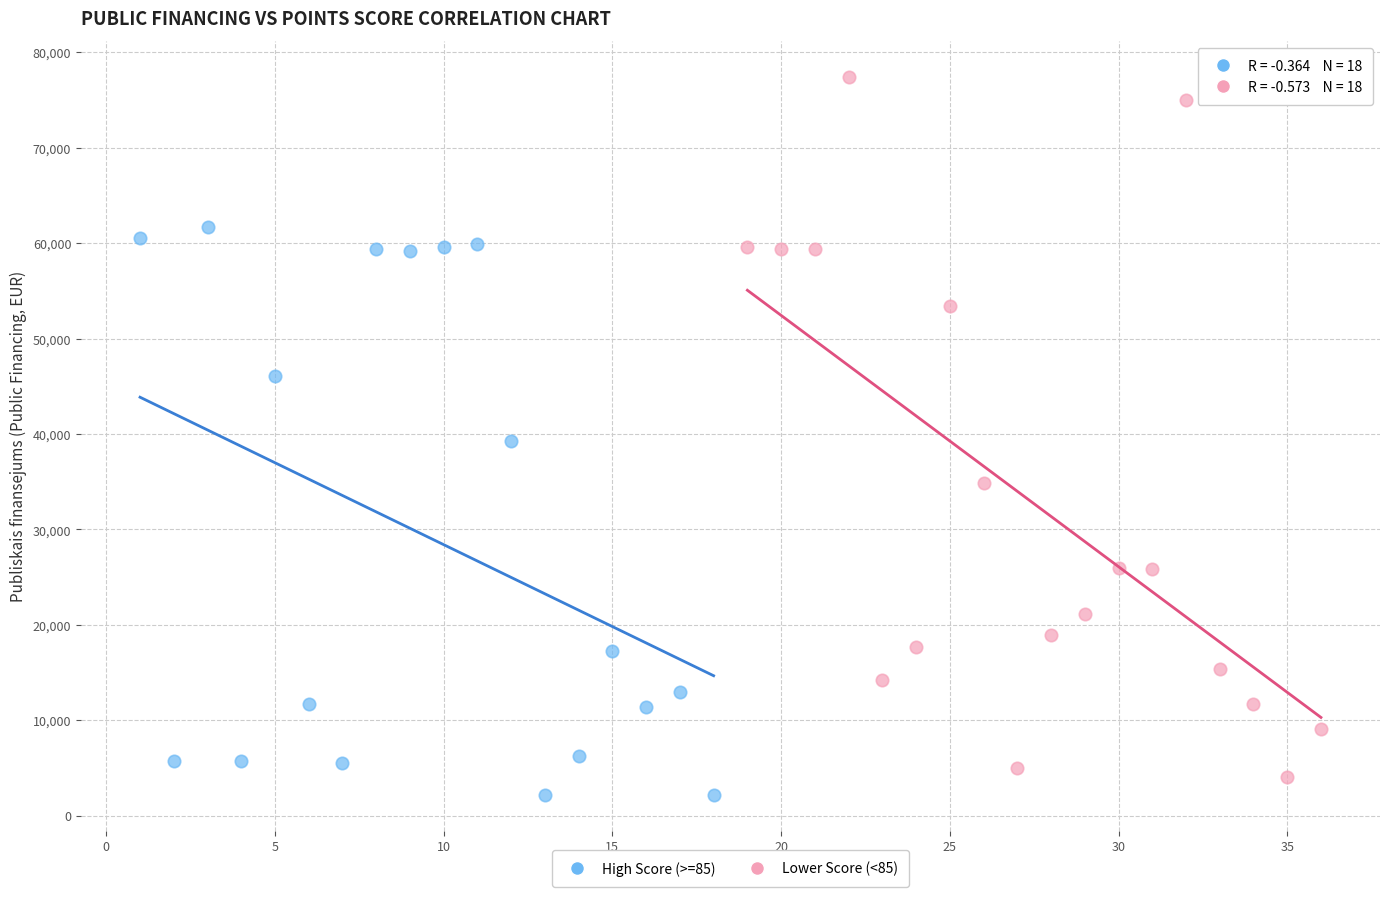

Which series has the widest spread of Y values?

Lower Score (<85)